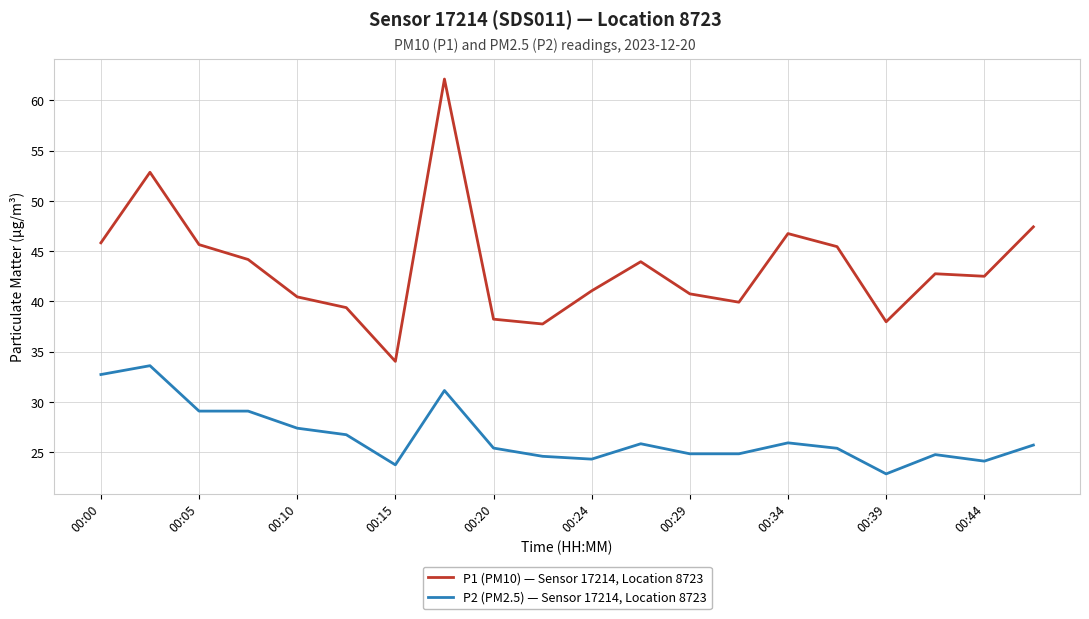

What is the minimum value shown in the chart?

22.8